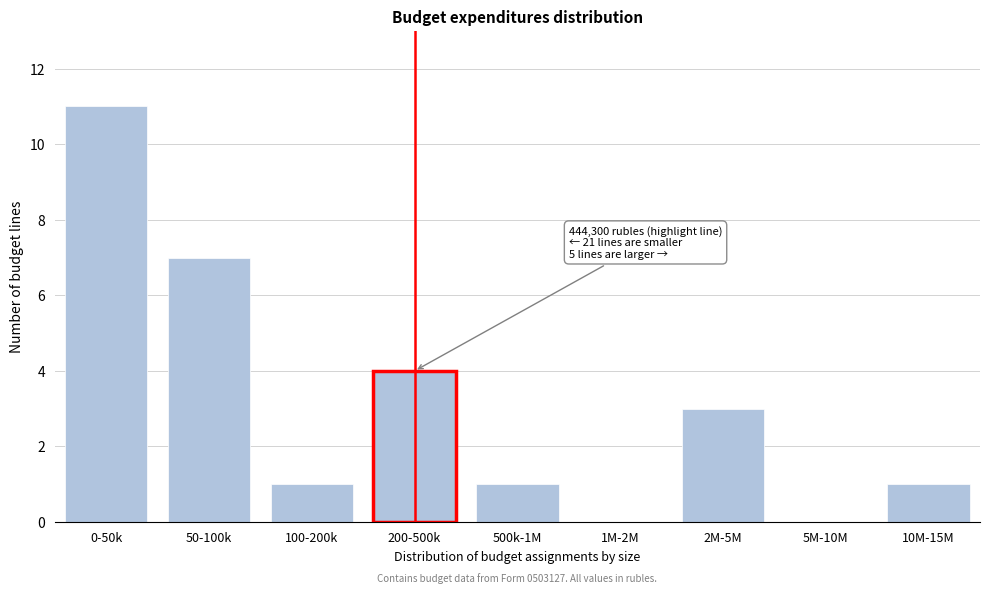

Reading left to right, list all the values displayed in this chart.

0-50k=11	50-100k=7	100-200k=1	200-500k=4	500k-1M=1	1M-2M=0	2M-5M=3	5M-10M=0	10M-15M=1